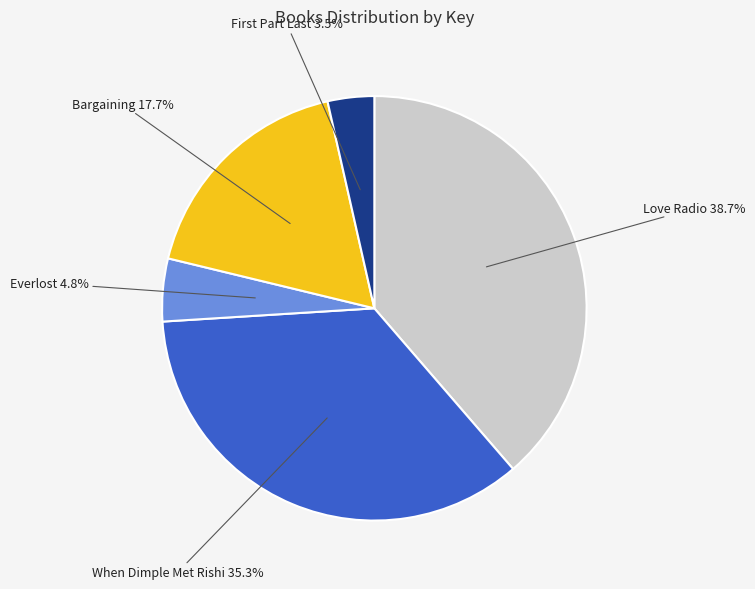

Count the number of slices in the pie.

5